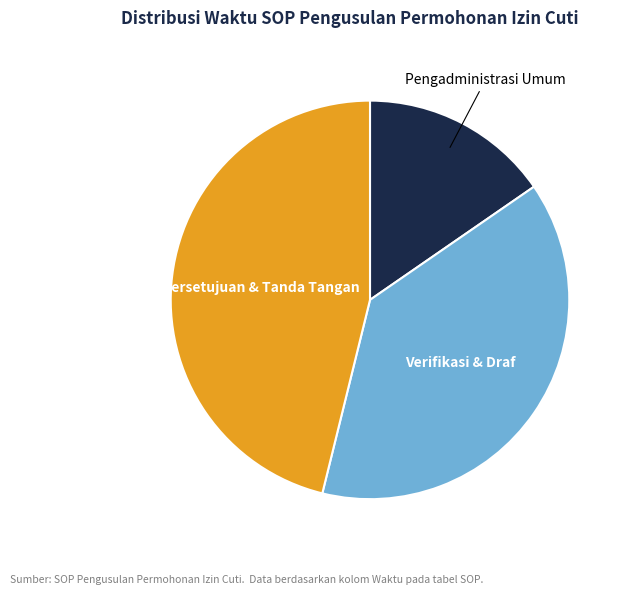

Is there any slice that represents more than half of the pie?

No